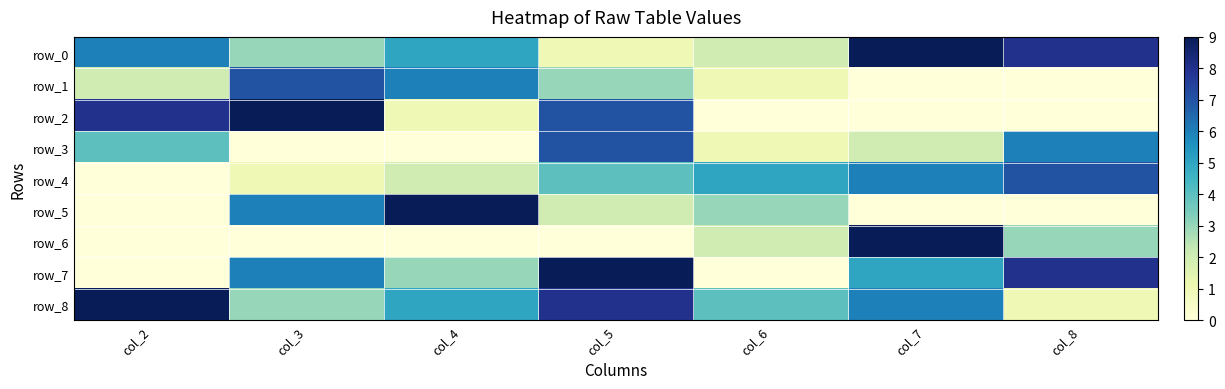

The value of row_4 at col_6 is 5. True or false?

True